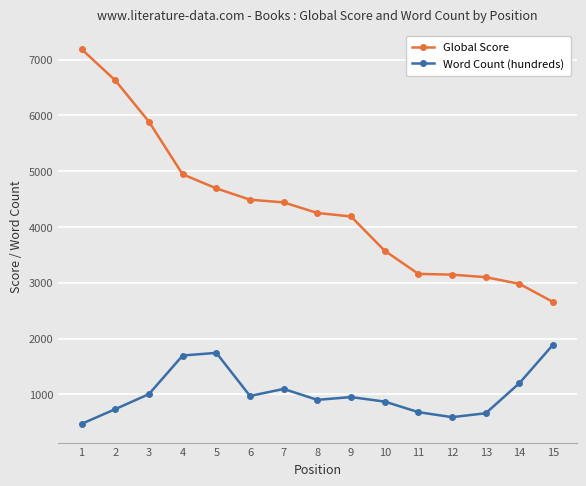

Does the chart display data point markers on the line(s)?

Yes